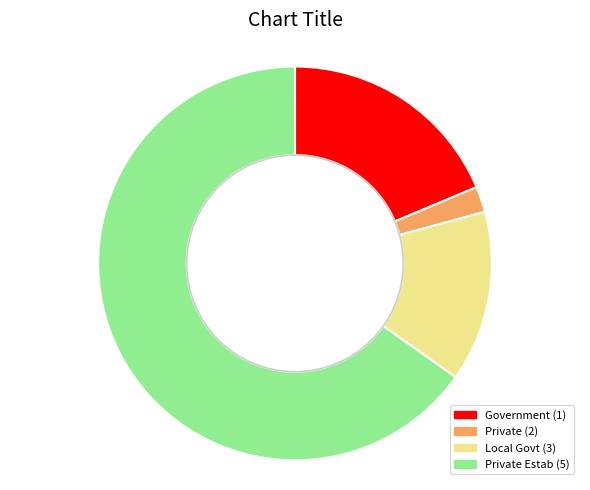

Rank the categories by value from lowest to highest.

Private (2), Local Govt (3), Government (1), Private Estab (5)